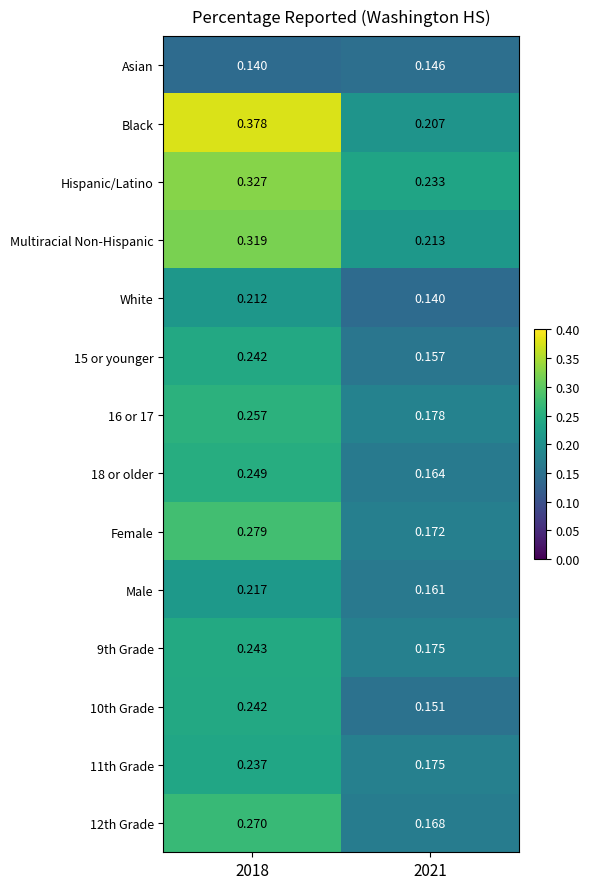

Between 2018 and 2021, which series saw the biggest shift?

Black